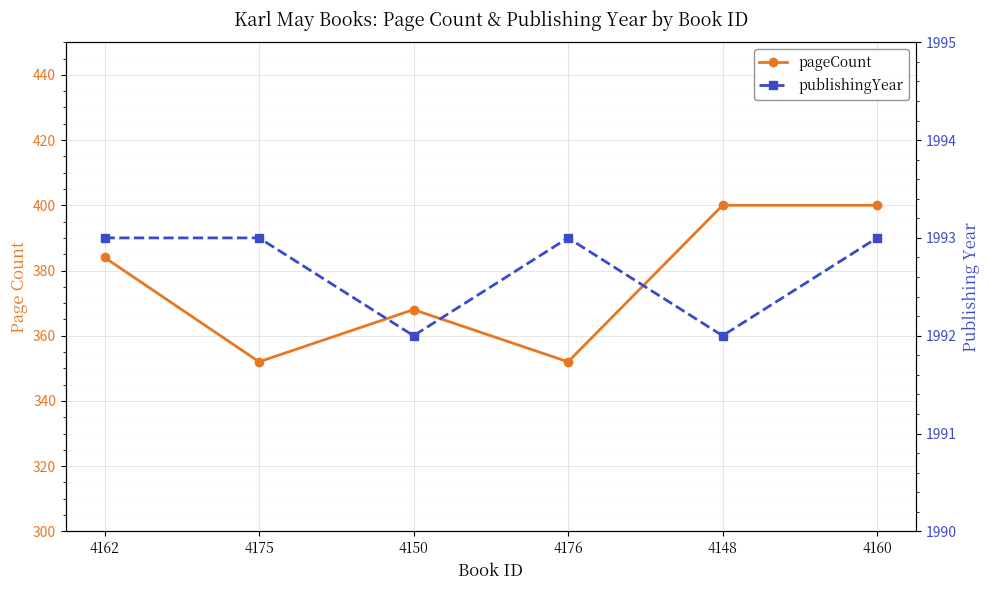

What is the spread (max minus min) of values at 4148?

1592